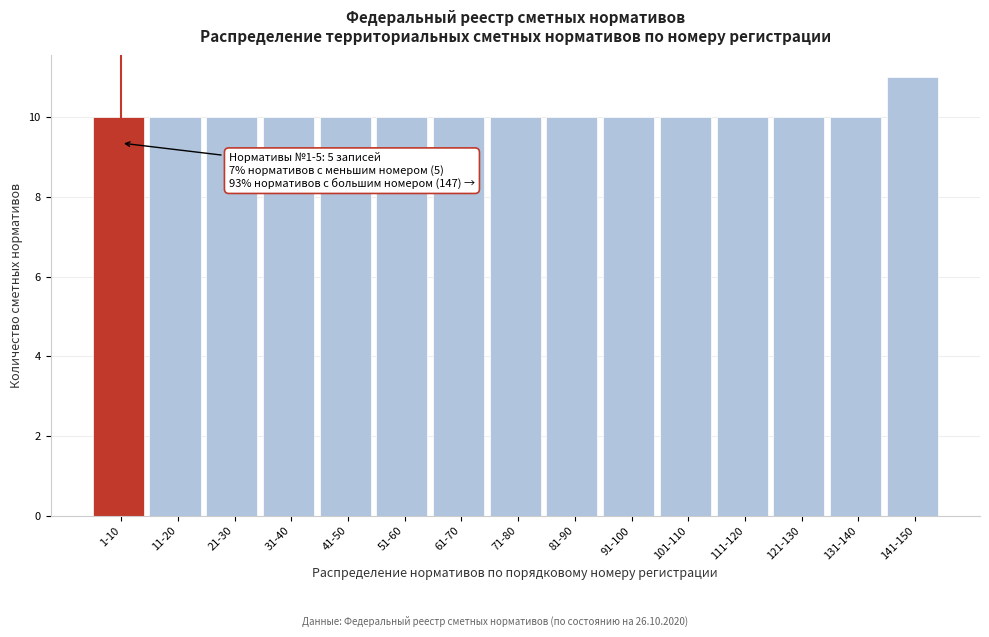

Reading right to left, what are all the values shown in this chart?

11	10	10	10	10	10	10	10	10	10	10	10	10	10	10